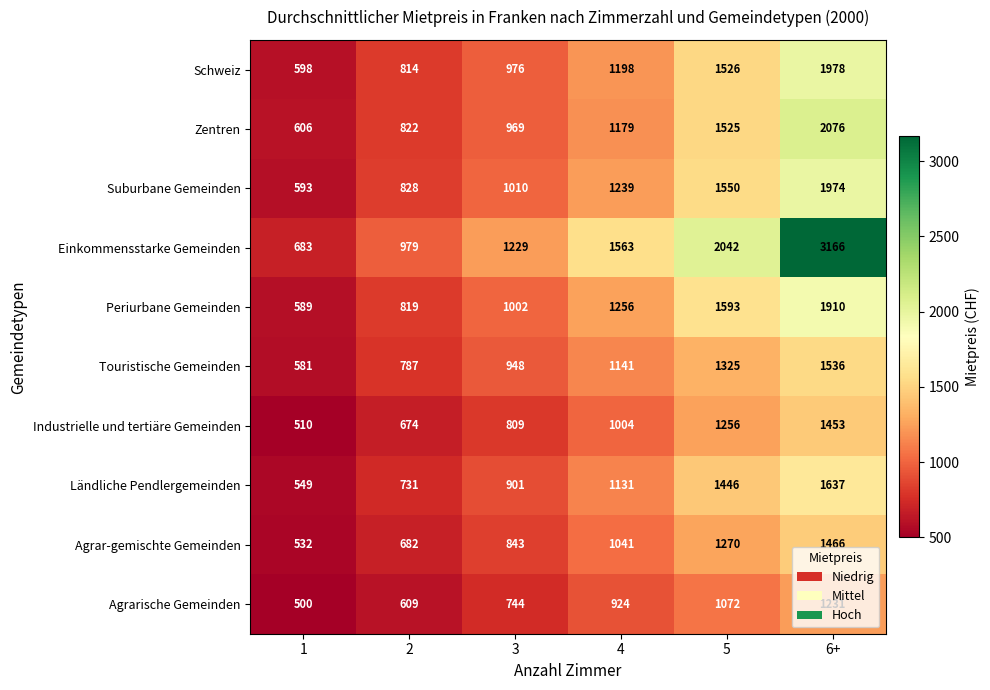

What is the sum of all Agrar-gemischte Gemeinden values?

5834